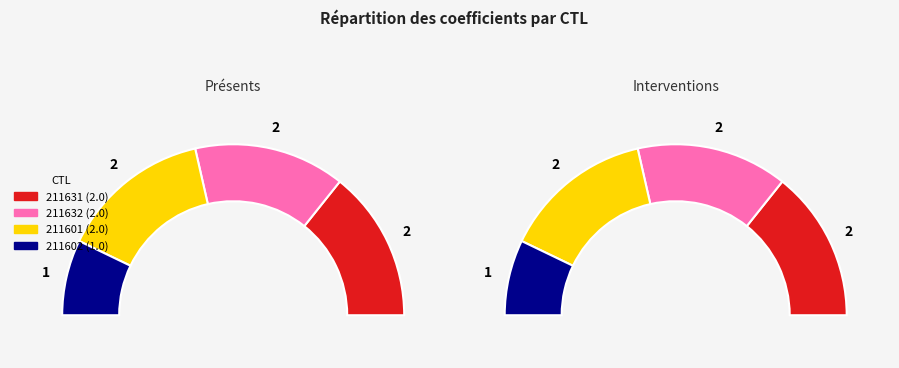

To the nearest percent, what is the average slice percentage?

25%